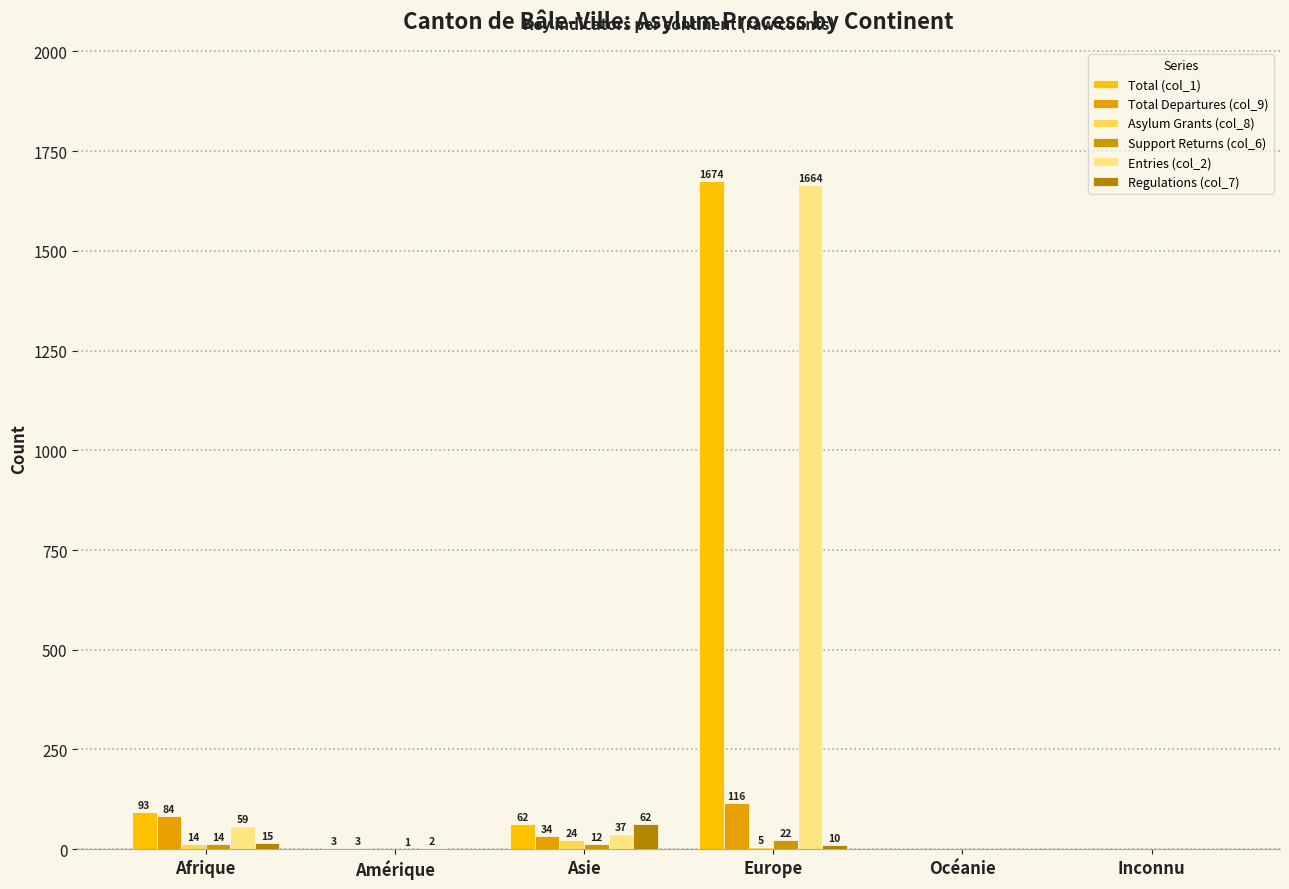

What is the label of the 4th bar from the right?

Asie